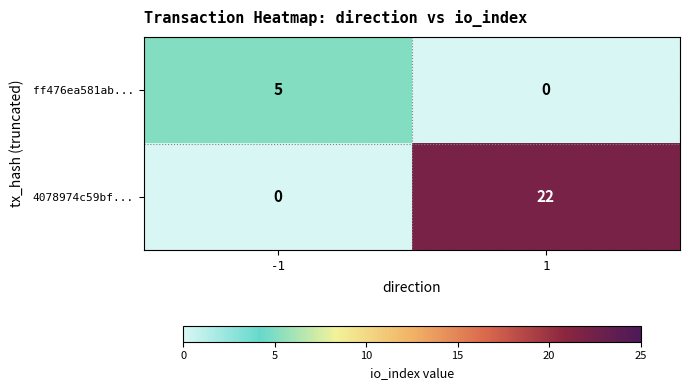

How many positive values does the ff476ea581ab... series have?

1